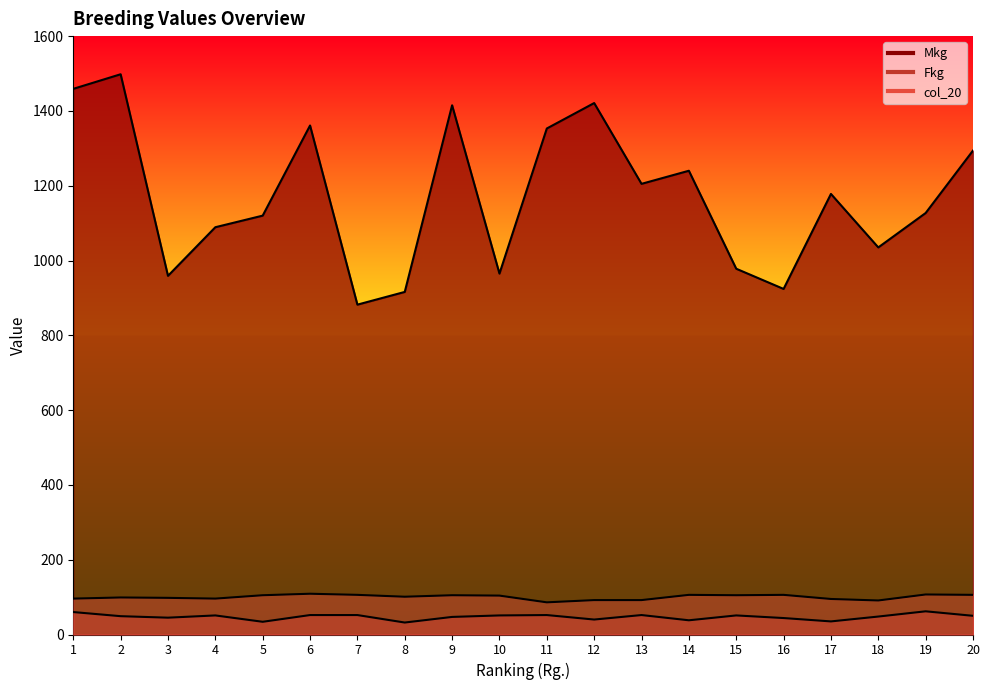

What is the difference between the second highest and second lowest values in the Mkg series?

543